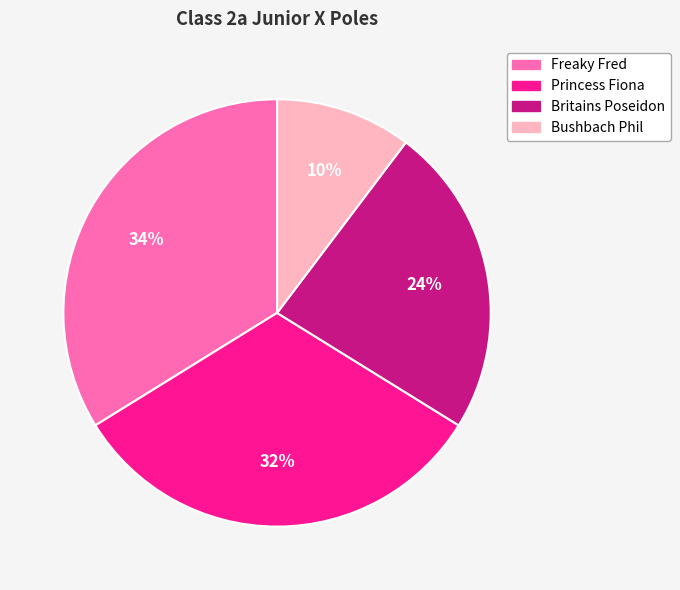

Approximately how many times larger is the value at Bushbach Phil compared to Britains Poseidon?

0.4